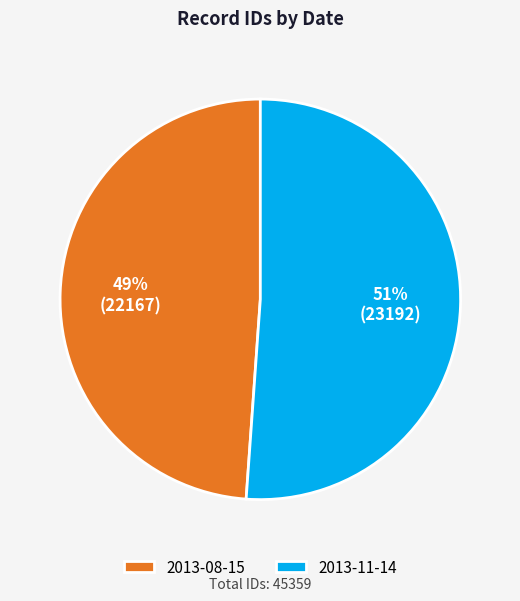

What is the ratio of the value at 2013-11-14 to the value at 2013-08-15?

1.0